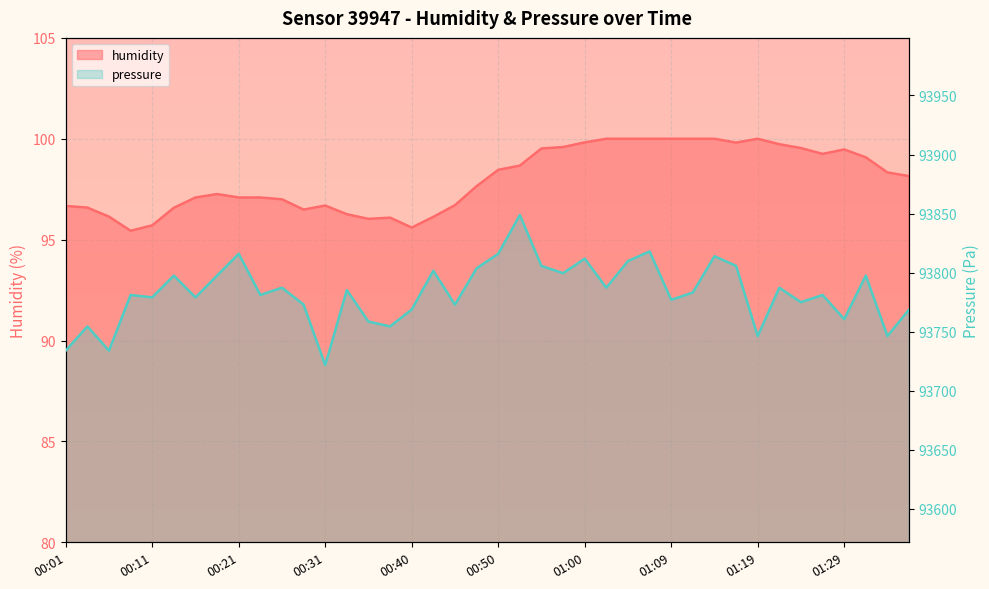

Count the number of data series in this chart.

2